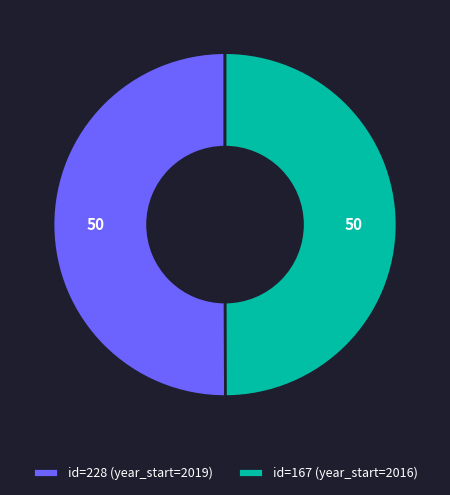

What is the ratio of the value at id=228 (year_start=2019) to the value at id=167 (year_start=2016)?

1.0